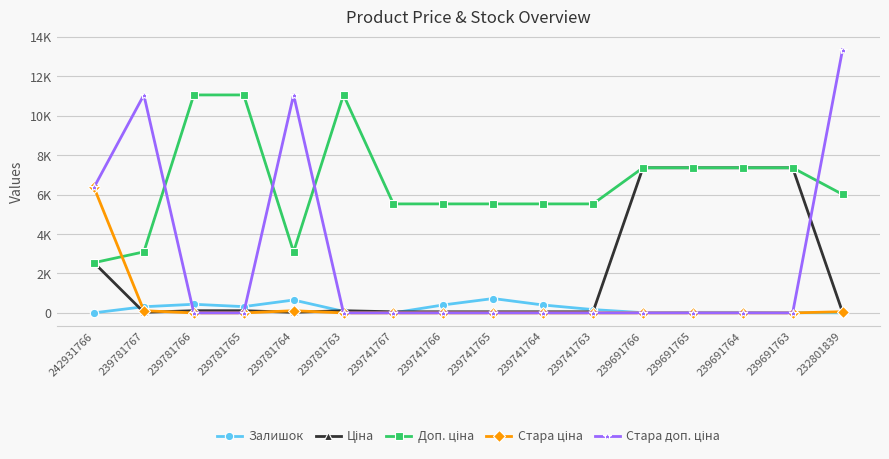

Rank the categories by Ціна value from lowest to highest.

232801839, 239781767, 239781764, 239741767, 239741766, 239741765, 239741764, 239741763, 239781766, 239781765, 239781763, 242931766, 239691766, 239691765, 239691764, 239691763